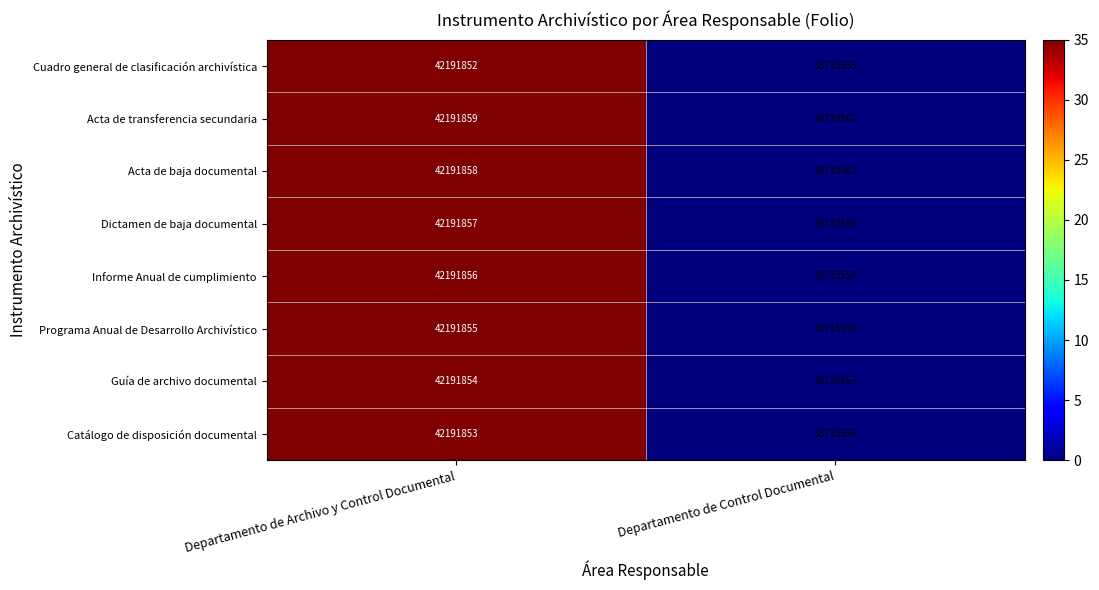

Which series has the largest total across all categories?

Acta de transferencia secundaria